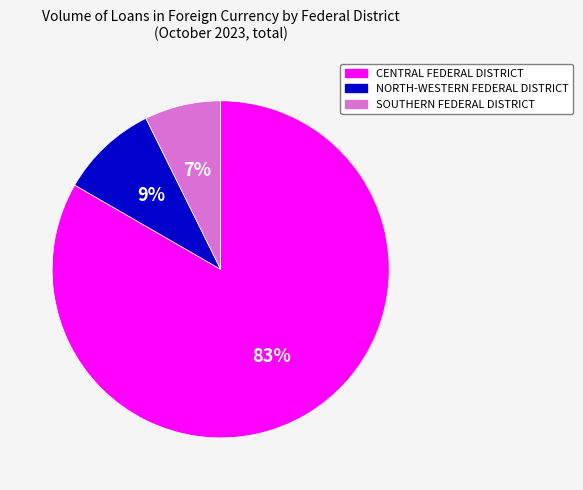

Combined, do CENTRAL FEDERAL DISTRICT and SOUTHERN FEDERAL DISTRICT account for over 50%?

Yes